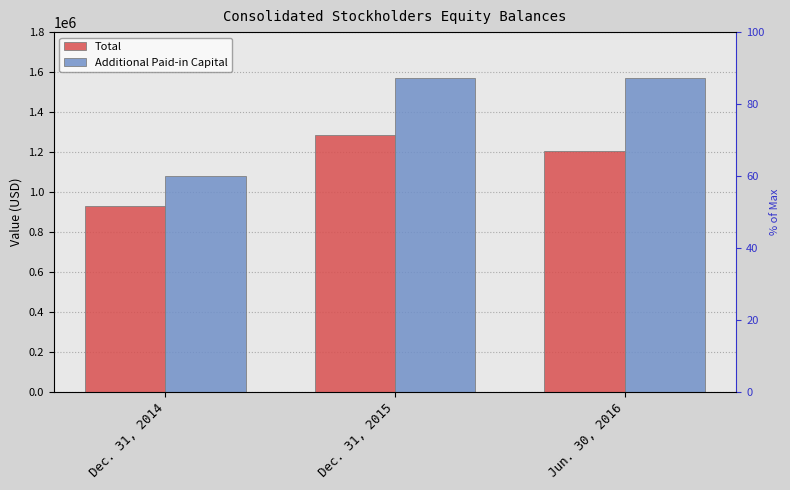

What is the difference between the Additional Paid-in Capital values at Dec. 31, 2015 and Jun. 30, 2016?

32